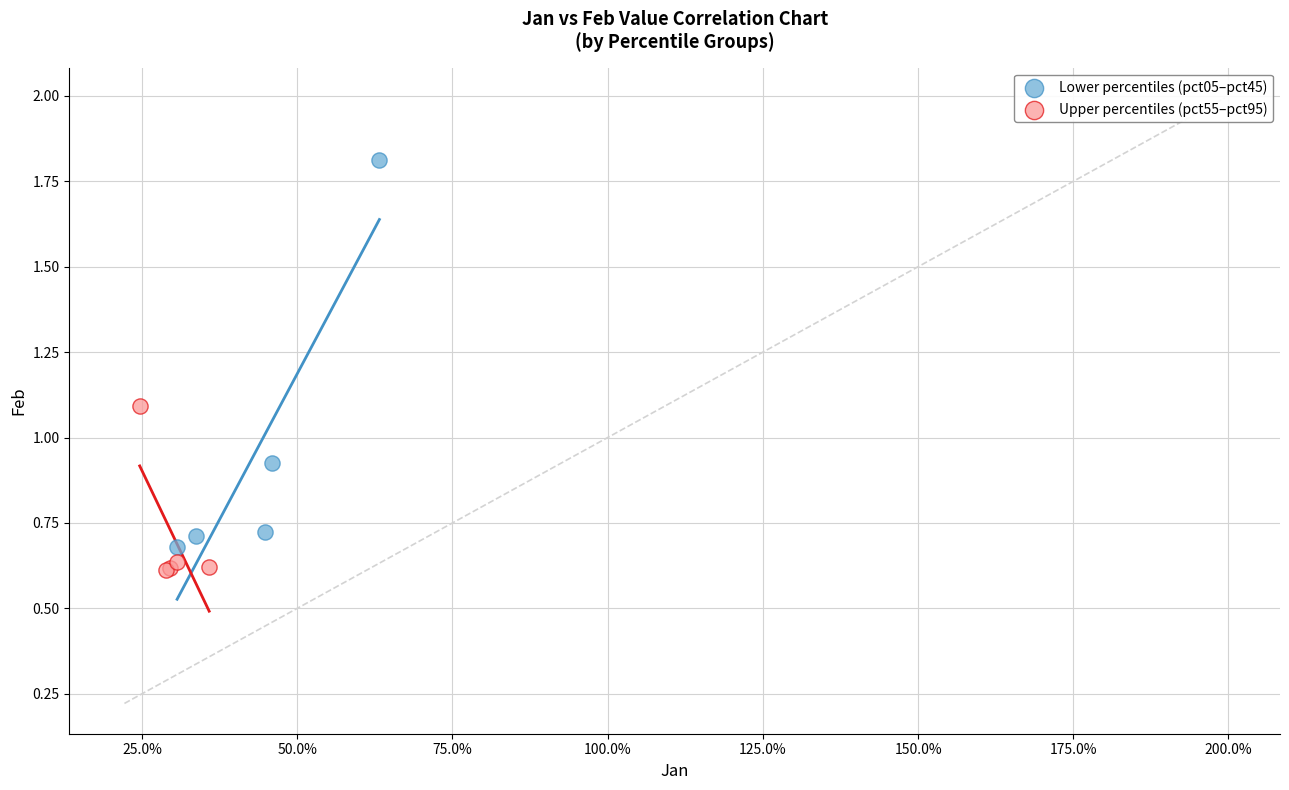

Which series reaches the maximum Y coordinate?

Lower percentiles (pct05–pct45)